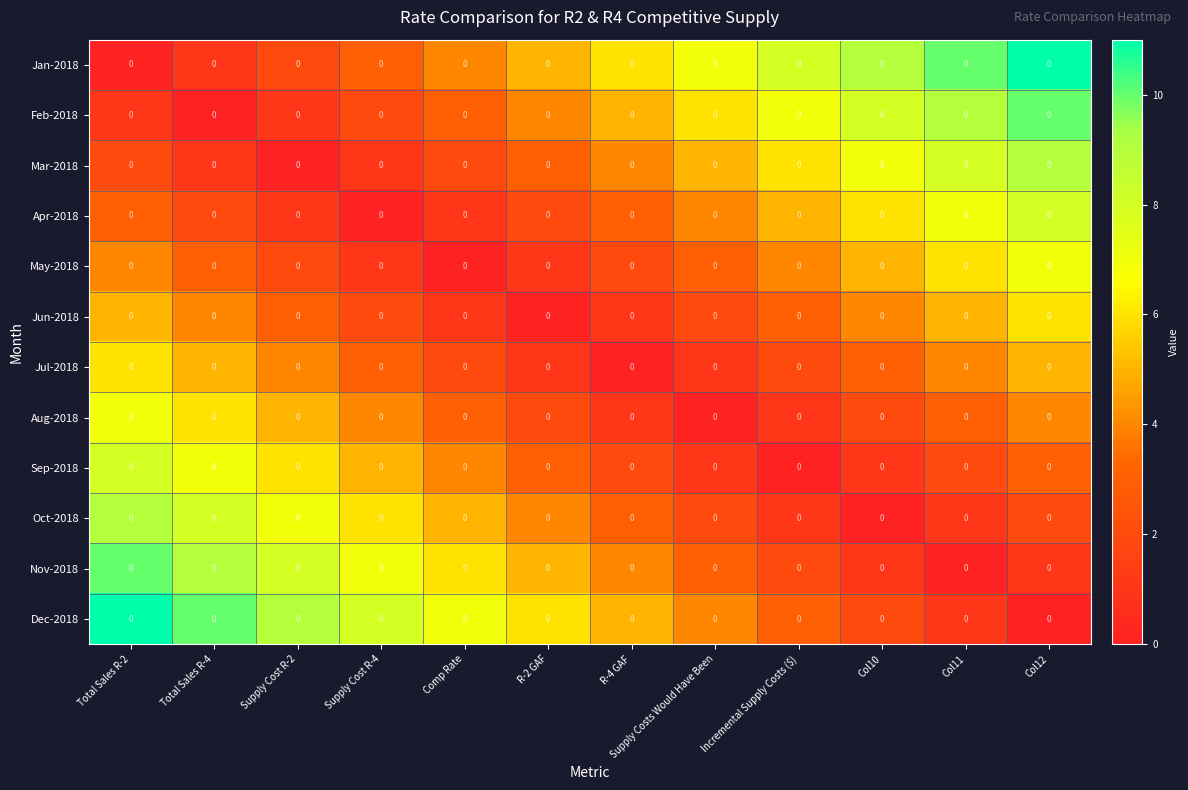

Reading left to right, transcribe all the data shown in this chart.

Jan-2018: Total Sales R-2=0	Total Sales R-4=0	Supply Cost R-2=0	Supply Cost R-4=0	Comp Rate=0	R-2 GAF=0	R-4 GAF=0	Supply Costs Would Have Been=0	Incremental Supply Costs ($)=0	Col10=0	Col11=0	Col12=0
Feb-2018: Total Sales R-2=0	Total Sales R-4=0	Supply Cost R-2=0	Supply Cost R-4=0	Comp Rate=0	R-2 GAF=0	R-4 GAF=0	Supply Costs Would Have Been=0	Incremental Supply Costs ($)=0	Col10=0	Col11=0	Col12=0
Mar-2018: Total Sales R-2=0	Total Sales R-4=0	Supply Cost R-2=0	Supply Cost R-4=0	Comp Rate=0	R-2 GAF=0	R-4 GAF=0	Supply Costs Would Have Been=0	Incremental Supply Costs ($)=0	Col10=0	Col11=0	Col12=0
Apr-2018: Total Sales R-2=0	Total Sales R-4=0	Supply Cost R-2=0	Supply Cost R-4=0	Comp Rate=0	R-2 GAF=0	R-4 GAF=0	Supply Costs Would Have Been=0	Incremental Supply Costs ($)=0	Col10=0	Col11=0	Col12=0
May-2018: Total Sales R-2=0	Total Sales R-4=0	Supply Cost R-2=0	Supply Cost R-4=0	Comp Rate=0	R-2 GAF=0	R-4 GAF=0	Supply Costs Would Have Been=0	Incremental Supply Costs ($)=0	Col10=0	Col11=0	Col12=0
Jun-2018: Total Sales R-2=0	Total Sales R-4=0	Supply Cost R-2=0	Supply Cost R-4=0	Comp Rate=0	R-2 GAF=0	R-4 GAF=0	Supply Costs Would Have Been=0	Incremental Supply Costs ($)=0	Col10=0	Col11=0	Col12=0
Jul-2018: Total Sales R-2=0	Total Sales R-4=0	Supply Cost R-2=0	Supply Cost R-4=0	Comp Rate=0	R-2 GAF=0	R-4 GAF=0	Supply Costs Would Have Been=0	Incremental Supply Costs ($)=0	Col10=0	Col11=0	Col12=0
Aug-2018: Total Sales R-2=0	Total Sales R-4=0	Supply Cost R-2=0	Supply Cost R-4=0	Comp Rate=0	R-2 GAF=0	R-4 GAF=0	Supply Costs Would Have Been=0	Incremental Supply Costs ($)=0	Col10=0	Col11=0	Col12=0
Sep-2018: Total Sales R-2=0	Total Sales R-4=0	Supply Cost R-2=0	Supply Cost R-4=0	Comp Rate=0	R-2 GAF=0	R-4 GAF=0	Supply Costs Would Have Been=0	Incremental Supply Costs ($)=0	Col10=0	Col11=0	Col12=0
Oct-2018: Total Sales R-2=0	Total Sales R-4=0	Supply Cost R-2=0	Supply Cost R-4=0	Comp Rate=0	R-2 GAF=0	R-4 GAF=0	Supply Costs Would Have Been=0	Incremental Supply Costs ($)=0	Col10=0	Col11=0	Col12=0
Nov-2018: Total Sales R-2=0	Total Sales R-4=0	Supply Cost R-2=0	Supply Cost R-4=0	Comp Rate=0	R-2 GAF=0	R-4 GAF=0	Supply Costs Would Have Been=0	Incremental Supply Costs ($)=0	Col10=0	Col11=0	Col12=0
Dec-2018: Total Sales R-2=0	Total Sales R-4=0	Supply Cost R-2=0	Supply Cost R-4=0	Comp Rate=0	R-2 GAF=0	R-4 GAF=0	Supply Costs Would Have Been=0	Incremental Supply Costs ($)=0	Col10=0	Col11=0	Col12=0